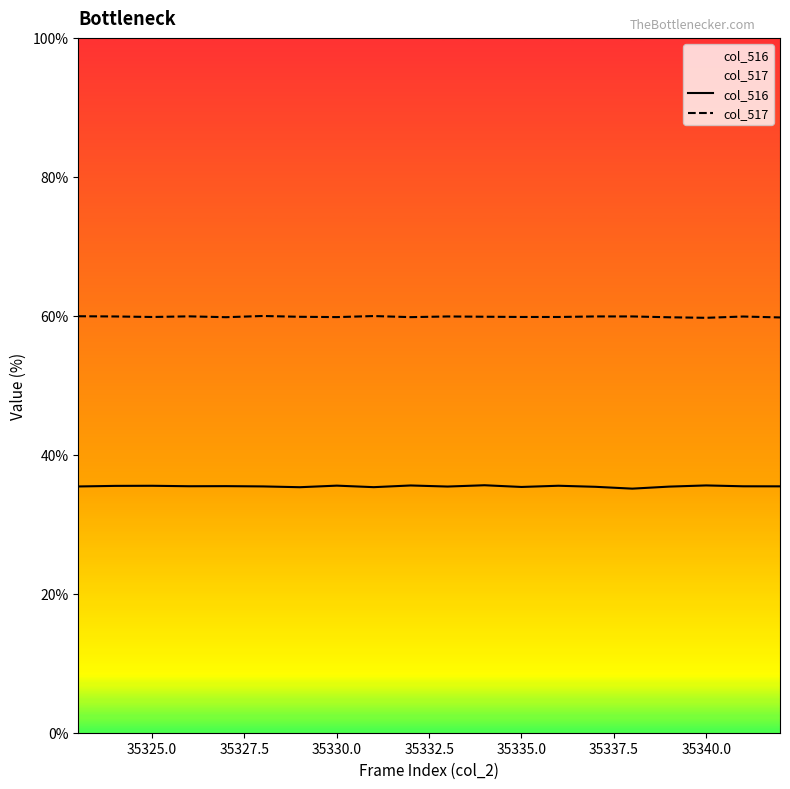

What is the minimum value shown in the chart?

35.1